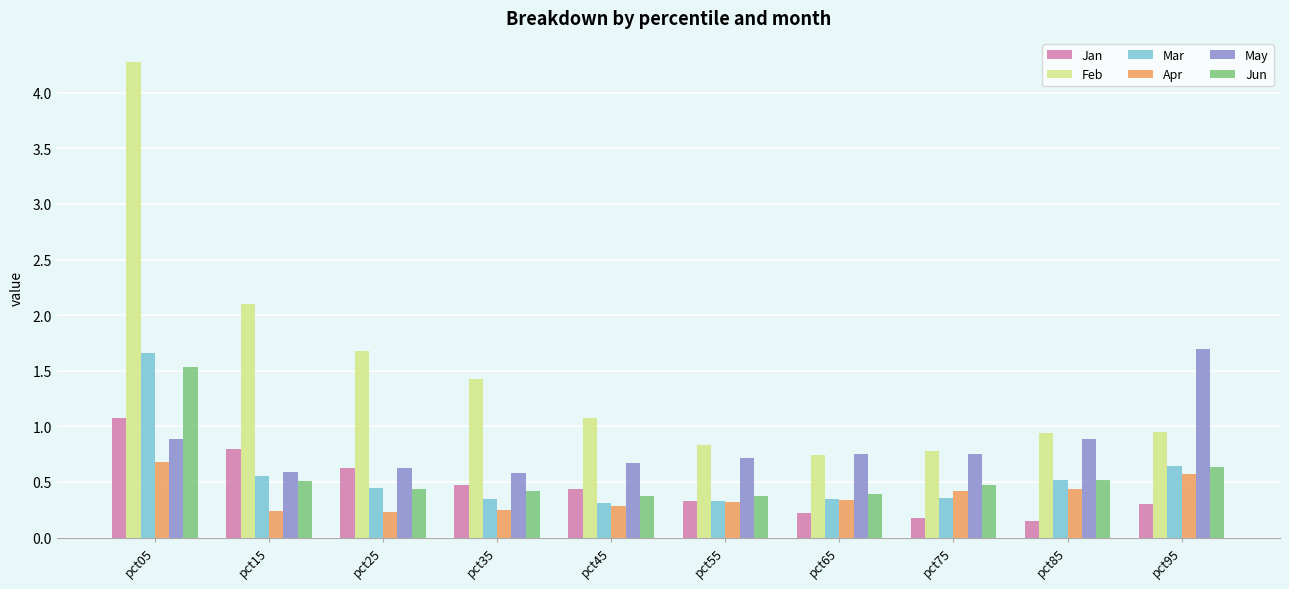

How many groups of bars are there?

10